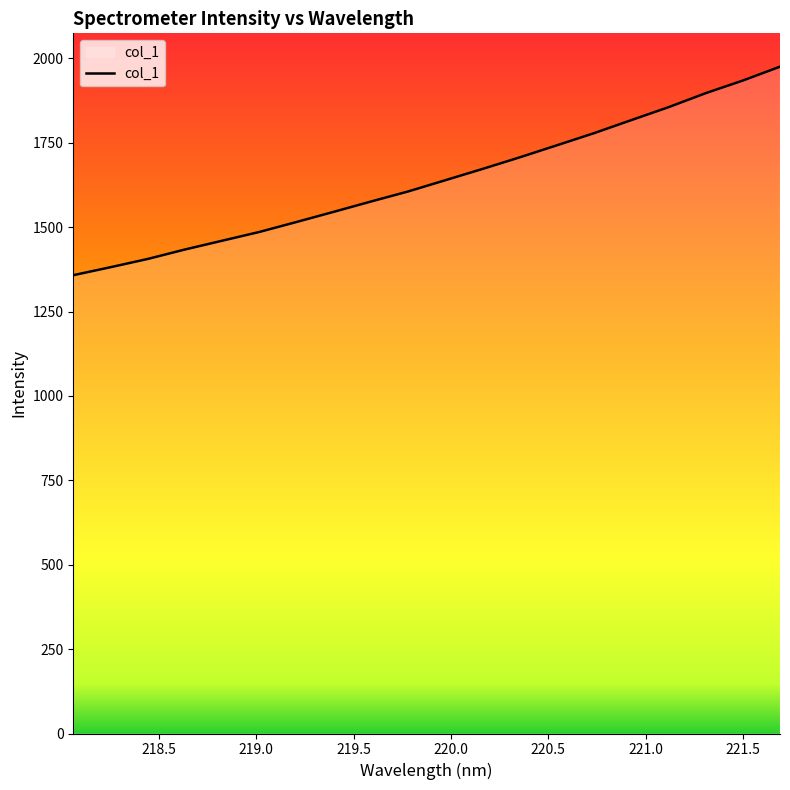

What is the difference between the maximum and minimum values?

617.8